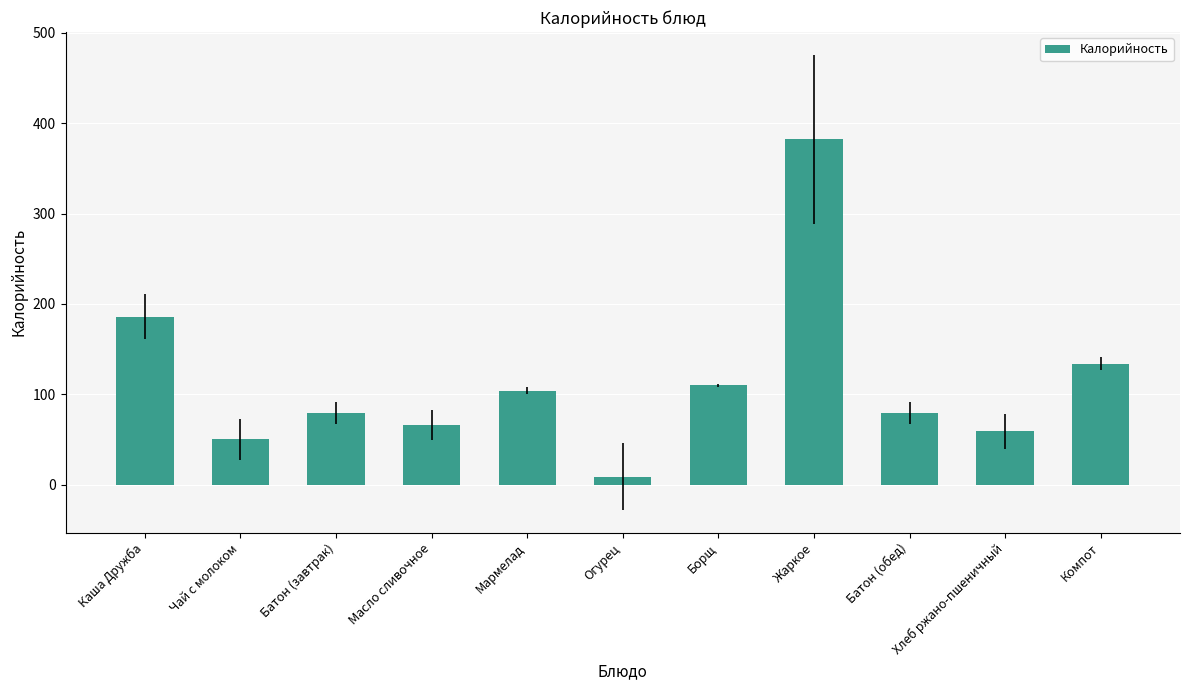

What is the change in value from Каша Дружба to Борщ?

-76